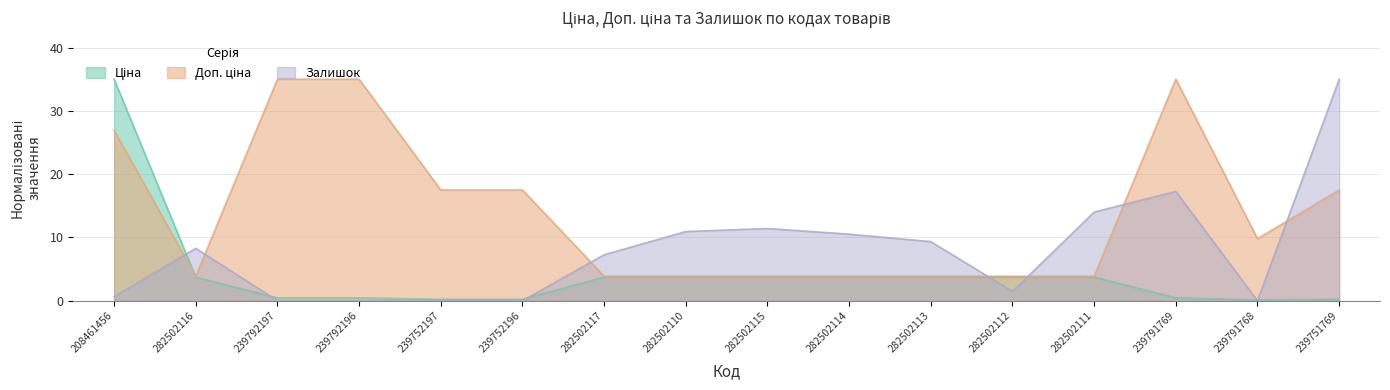

What is the difference between the maximum and second lowest values in the Доп. ціна series?

31.1